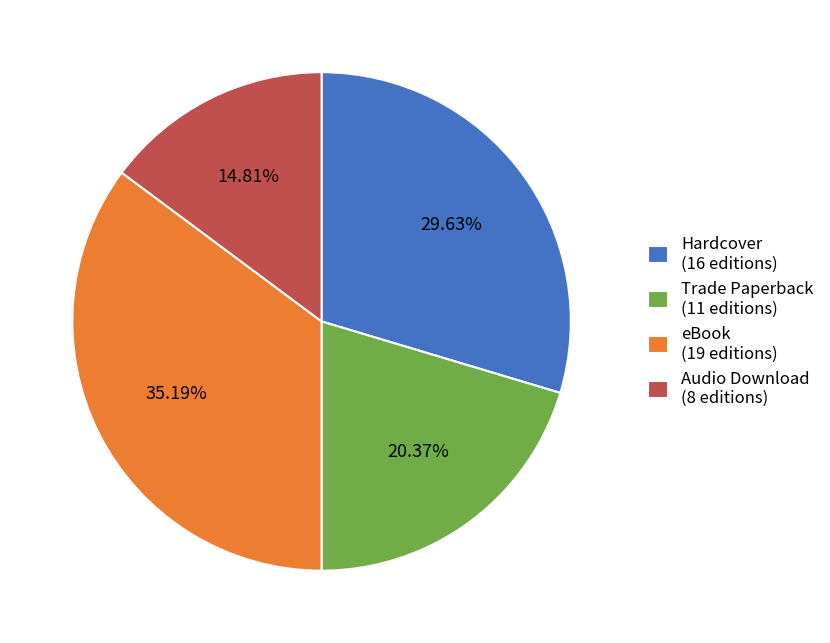

Count the number of slices in the pie.

4